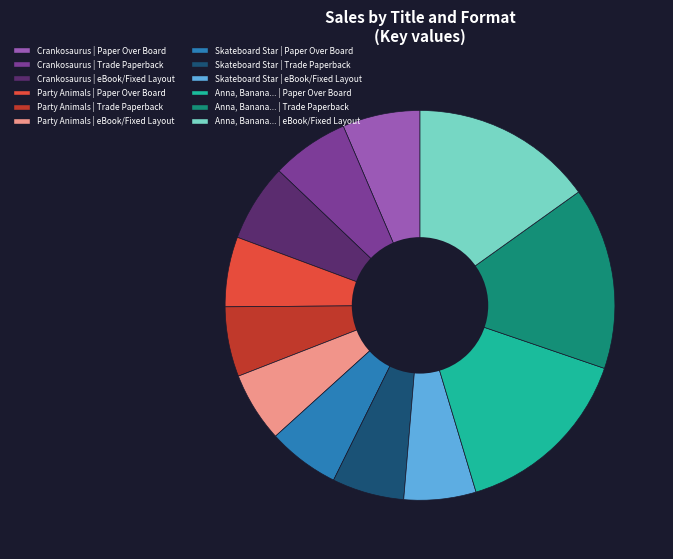

Is there a majority slice in this chart?

No